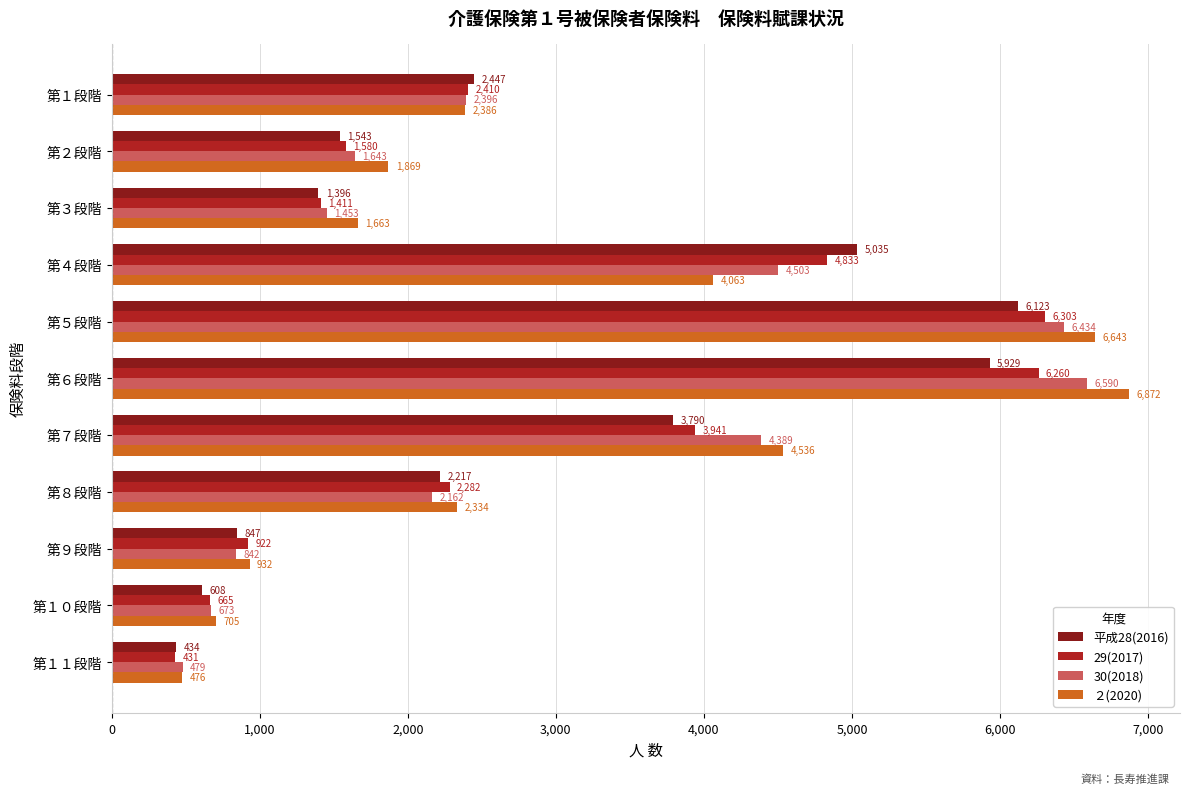

Count the number of data series in this chart.

4